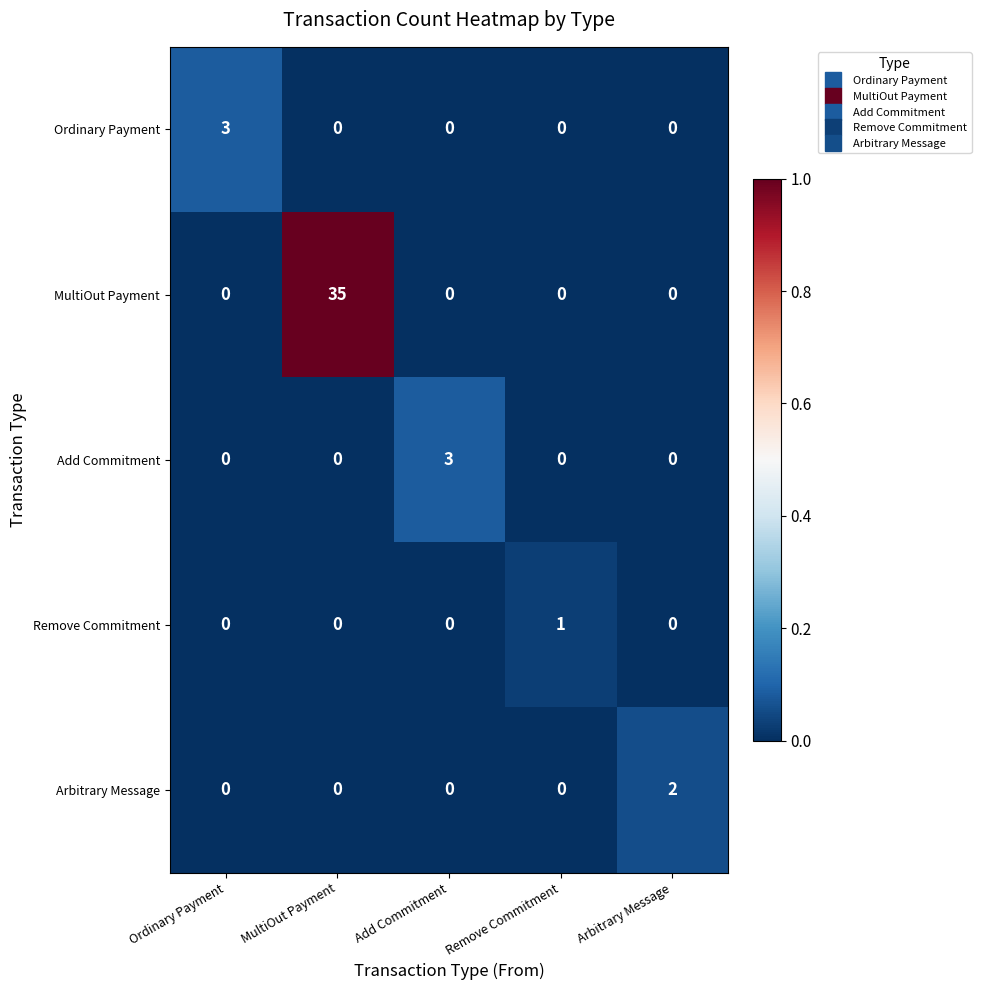

How many values in MultiOut Payment are above zero?

1